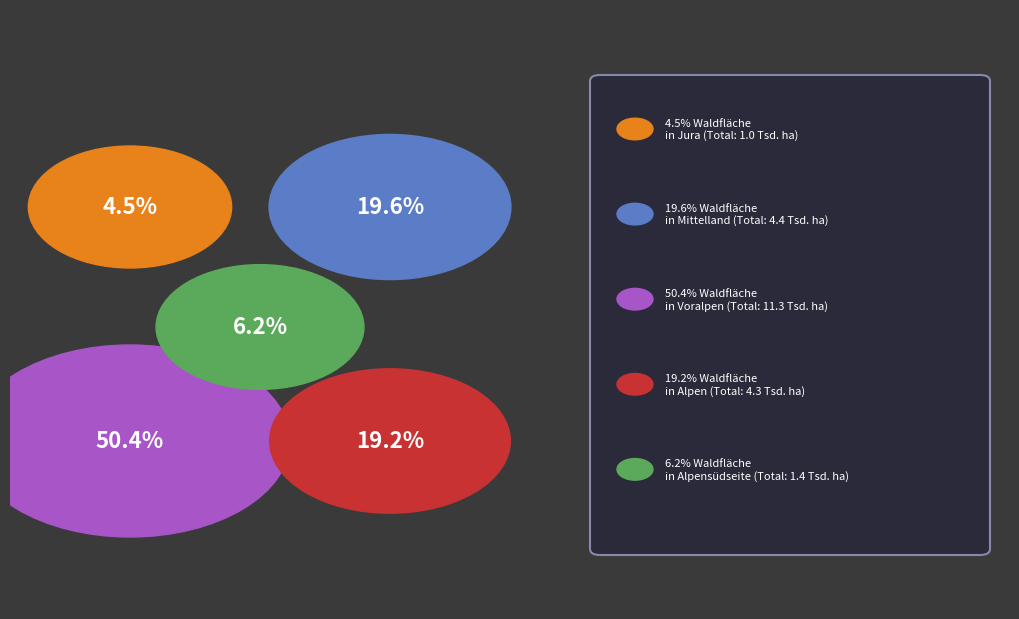

Combined, do Jura and Alpen account for over 50%?

No